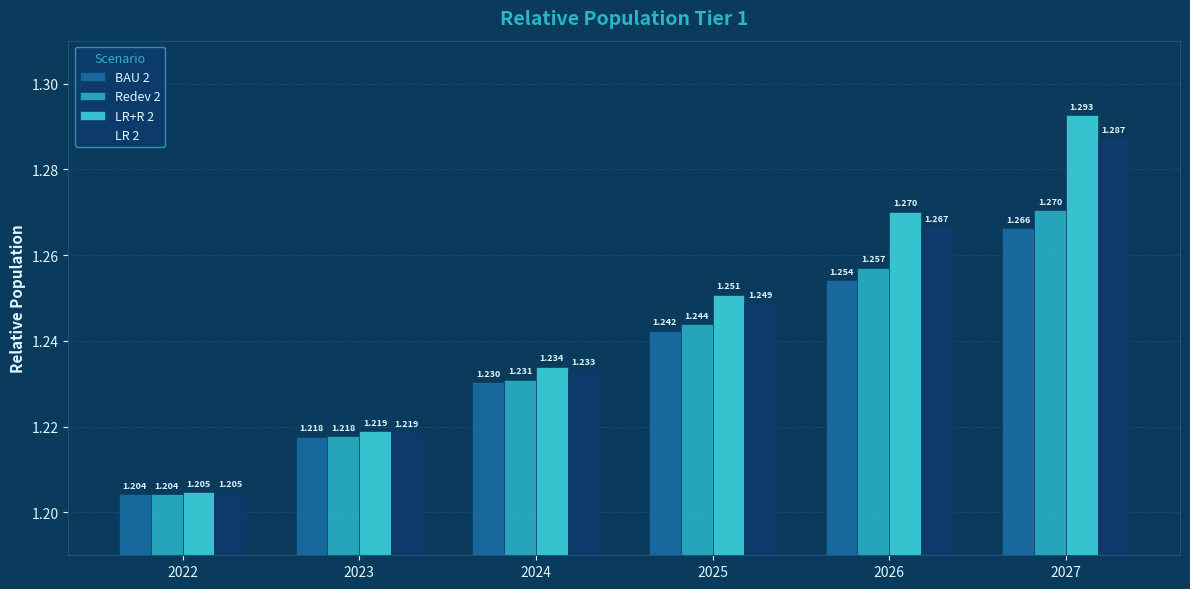

List the series in order of their overall mean, lowest first.

BAU 2, Redev 2, LR 2, LR+R 2